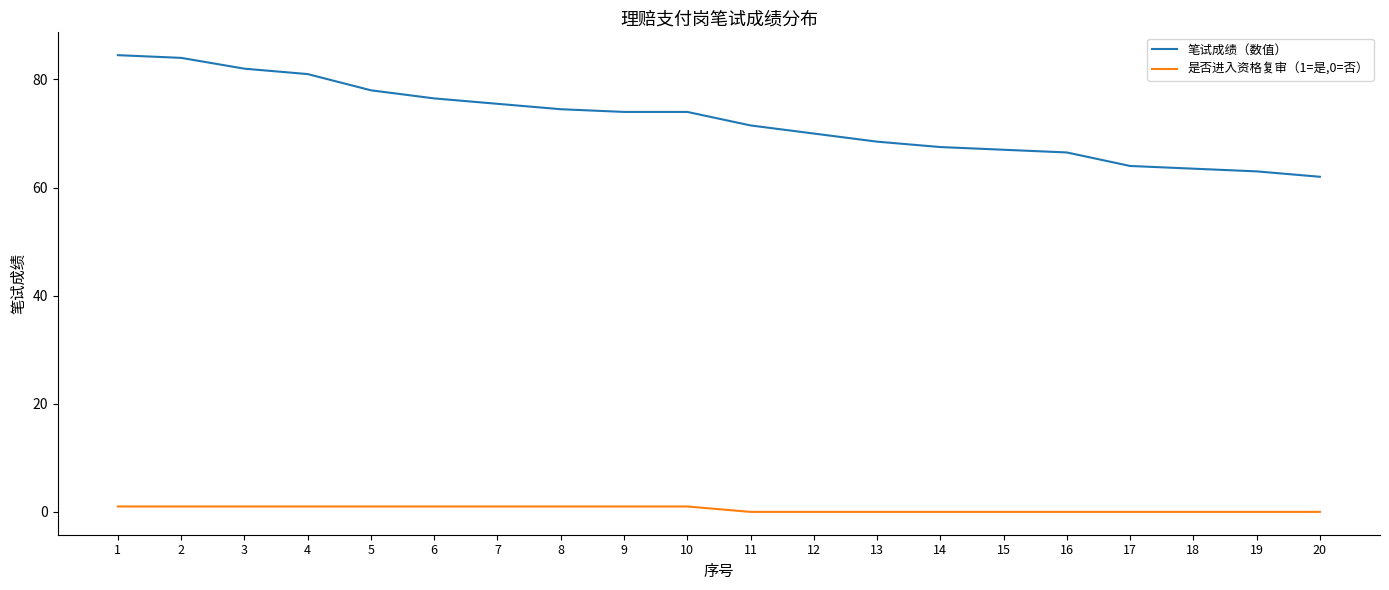

List the series in order of their peak value, lowest first.

是否进入资格复审（1=是,0=否）, 笔试成绩（数值）